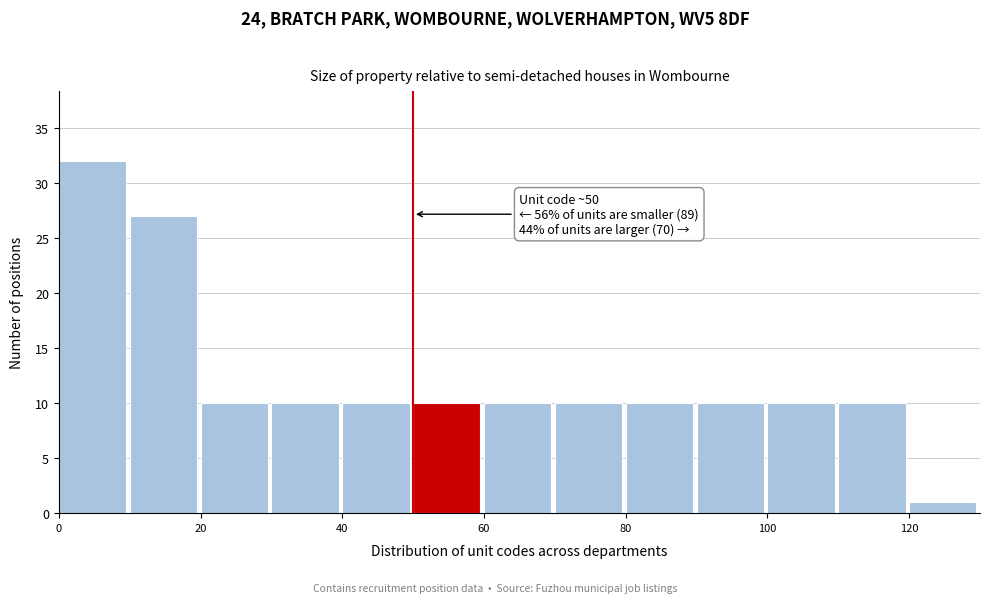

Over which range of the x-axis is the bar tallest?

0 to 10